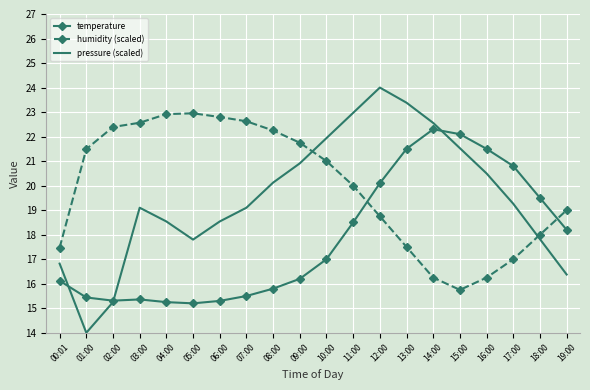

True or false: temperature has more than 0 points higher than both neighbors.

True